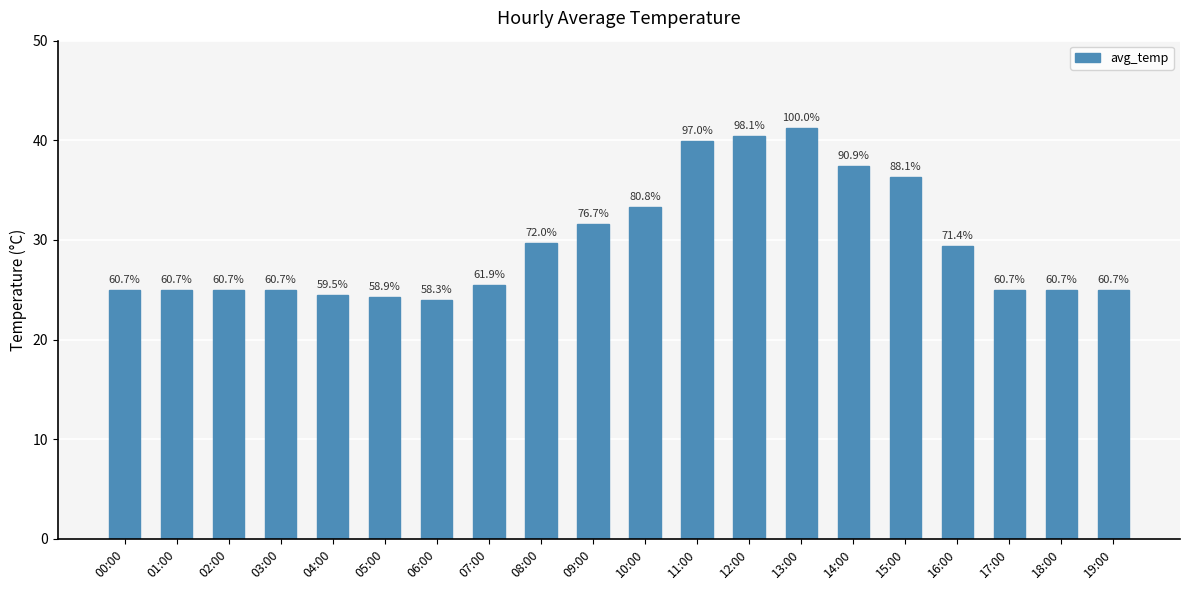

Rank the categories by value from lowest to highest.

06:00, 05:00, 04:00, 00:00, 01:00, 02:00, 03:00, 17:00, 18:00, 19:00, 07:00, 16:00, 08:00, 09:00, 10:00, 15:00, 14:00, 11:00, 12:00, 13:00